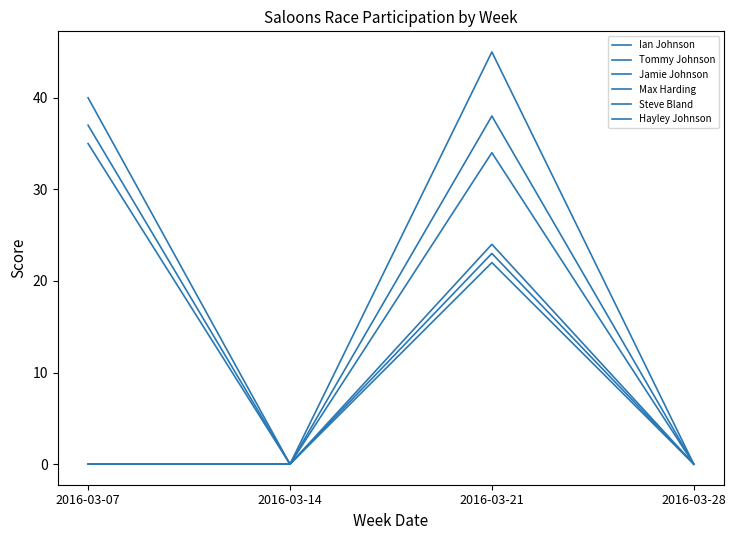

Is this an area chart (filled region under the line)?

No